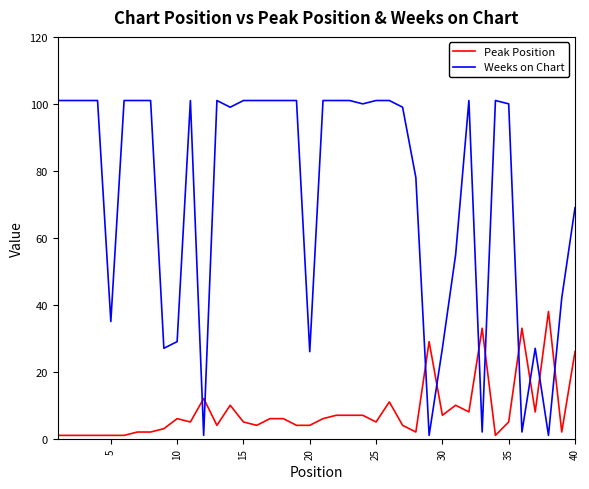

List the series in order of their overall mean, highest first.

Weeks on Chart, Peak Position